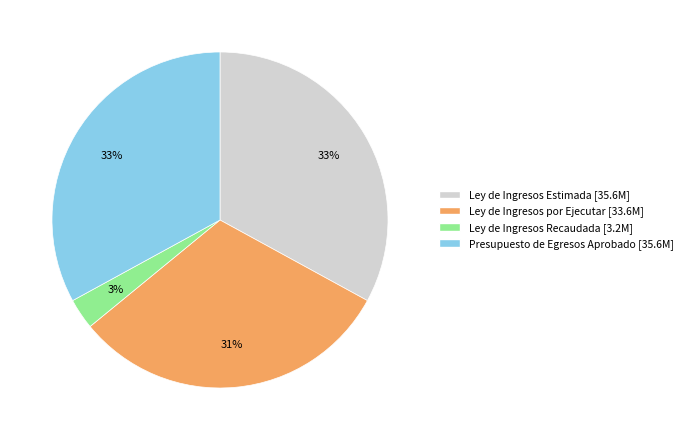

True or false: Presupuesto de Egresos Aprobado accounts for 38% of the total.

False